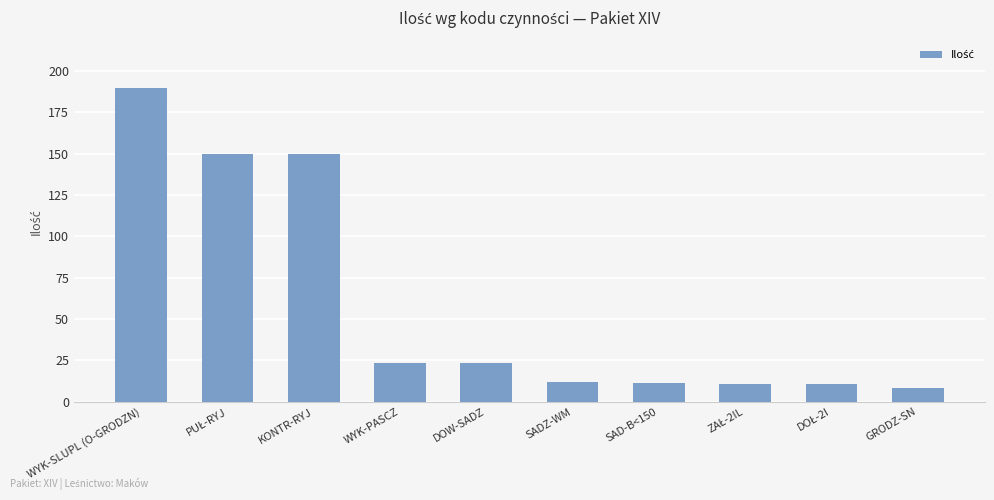

At which category does the chart reach its peak across all series?

WYK-SLUPL (O-GRODZN)